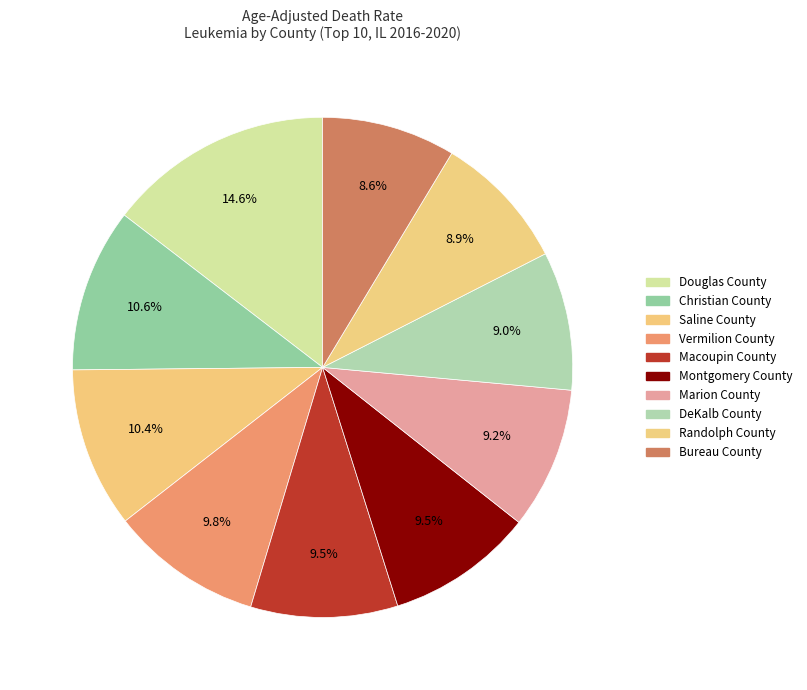

How many segments does this pie chart have?

10